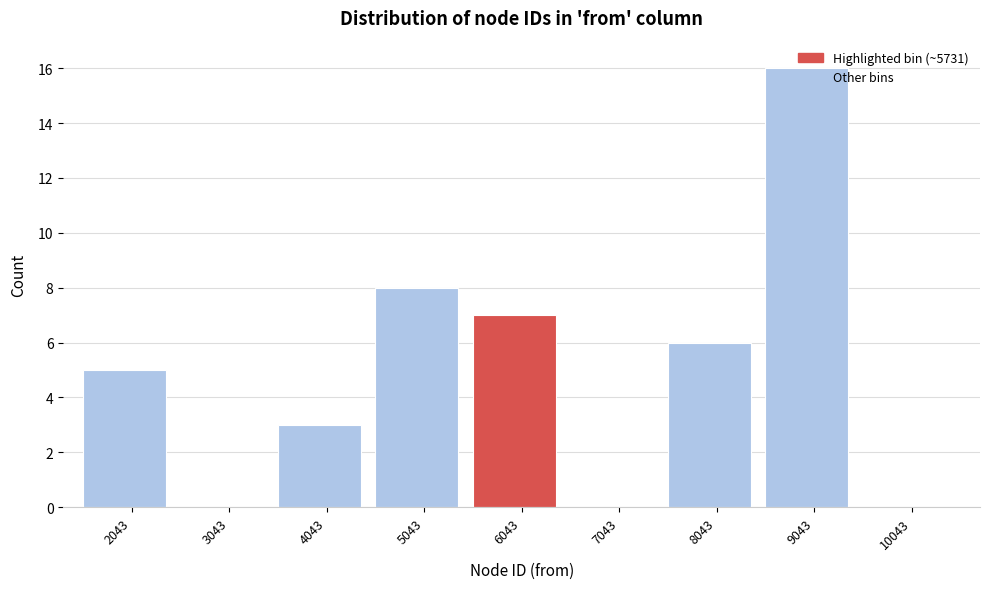

Which range on the x-axis has the tallest bar?

8500 to 9500